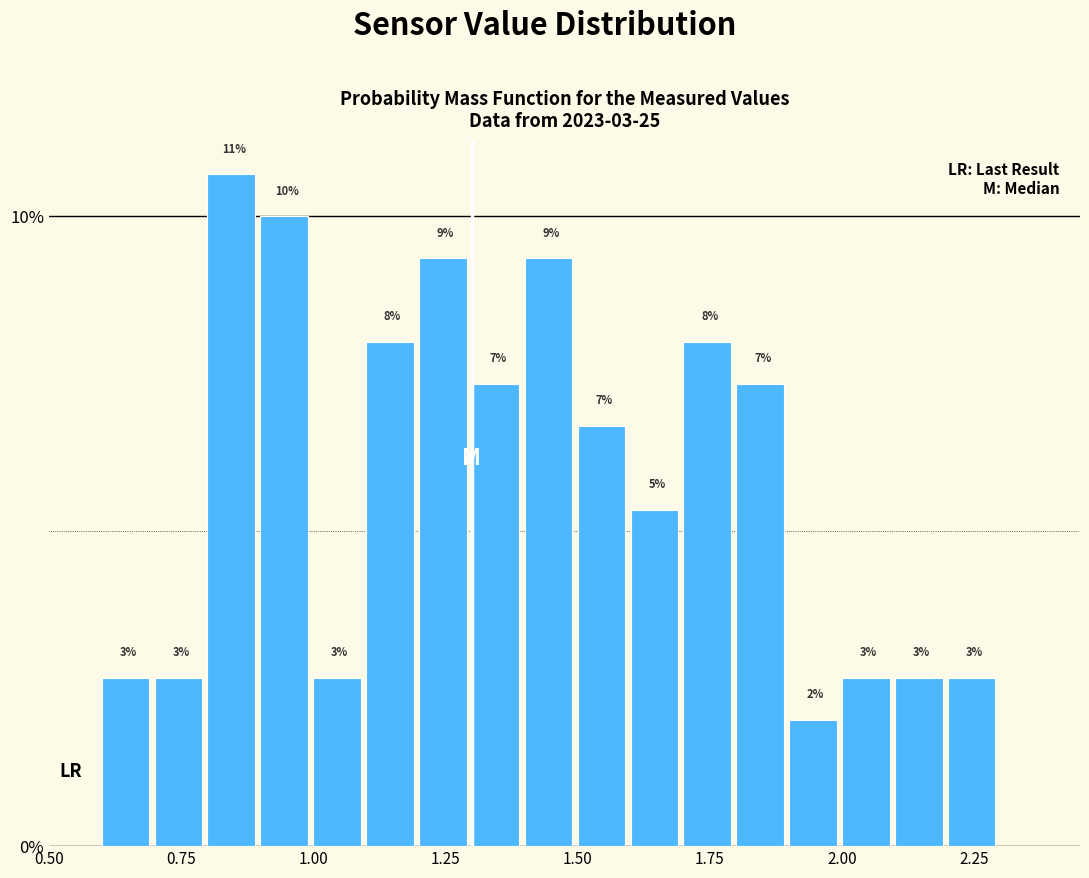

Around what value on the x-axis is the tallest bar? Give the approximate position of its centre, as read against the axis.

0.85